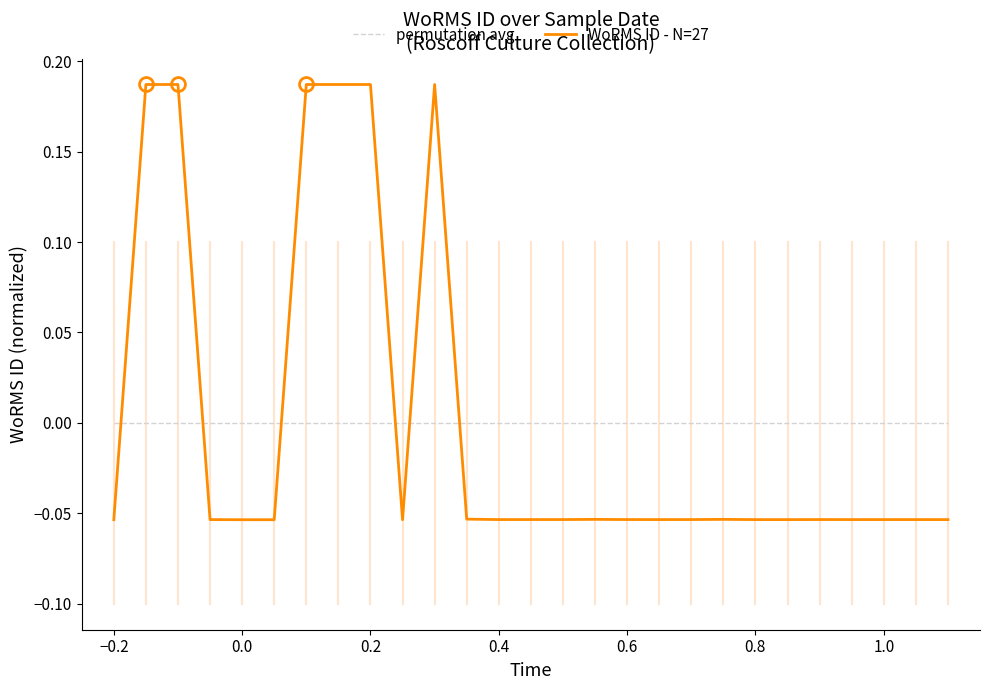

True or false: permutation avg and WoRMS ID - N=27 cross at least once.

True